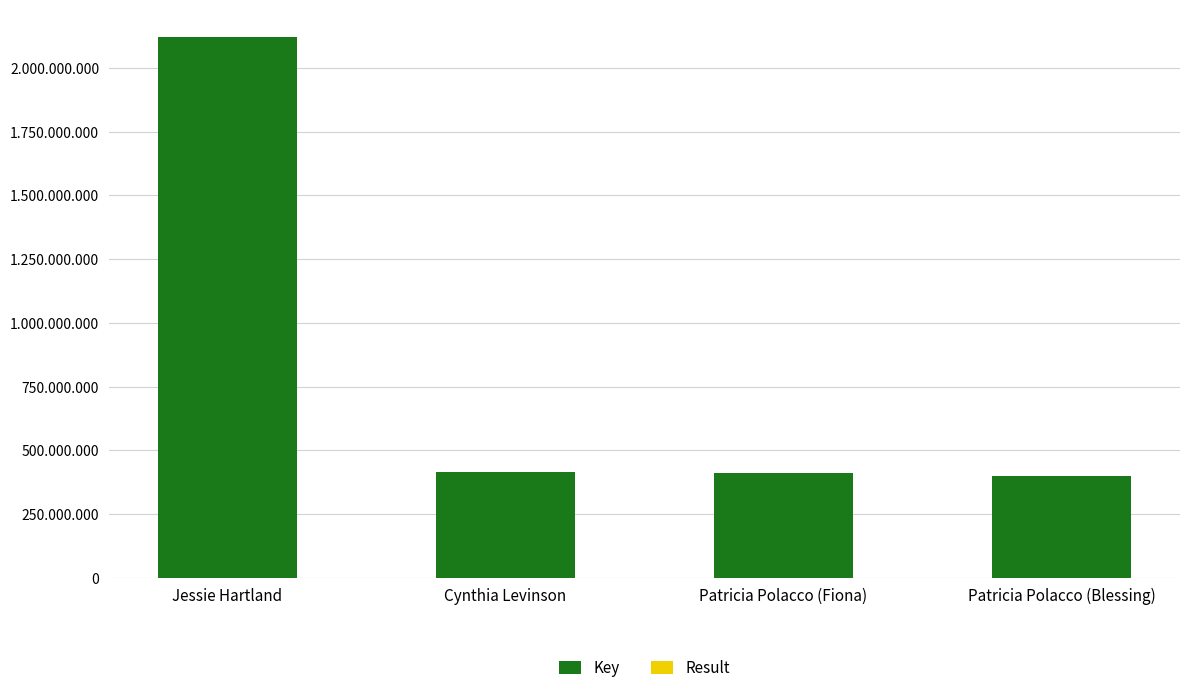

Are the bars grouped side by side (vs. stacked)?

No